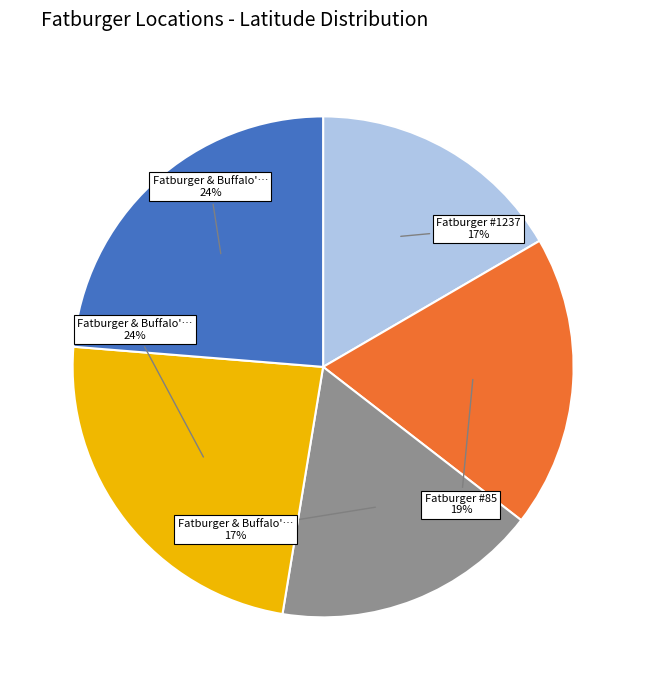

Is there a majority slice in this chart?

No